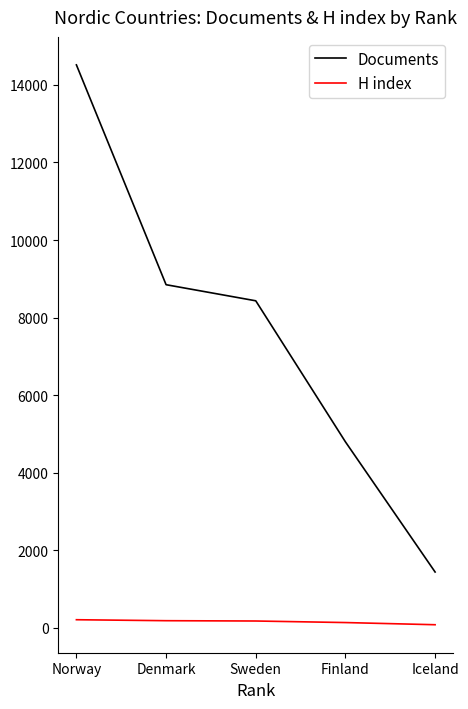

Which series has the largest total across all categories?

Documents